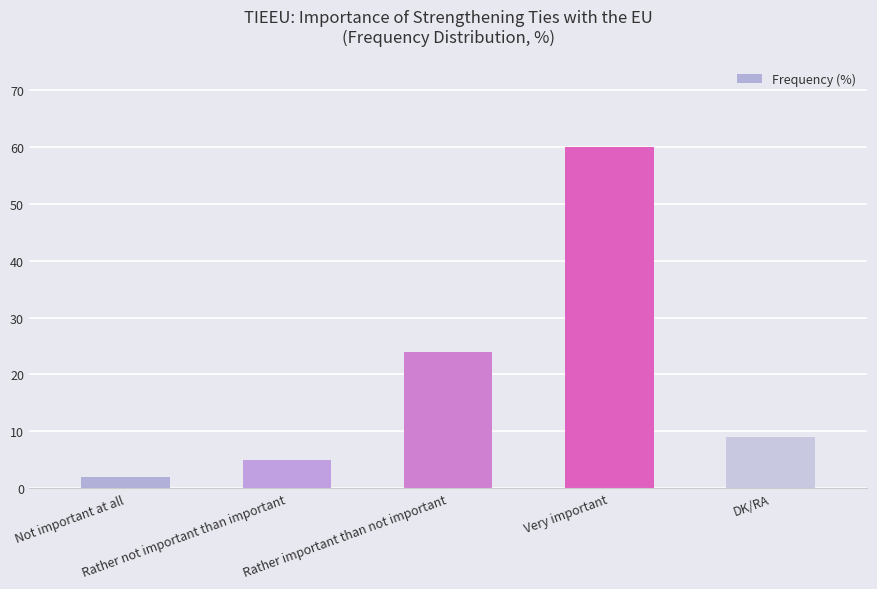

How many bars are there in total?

5